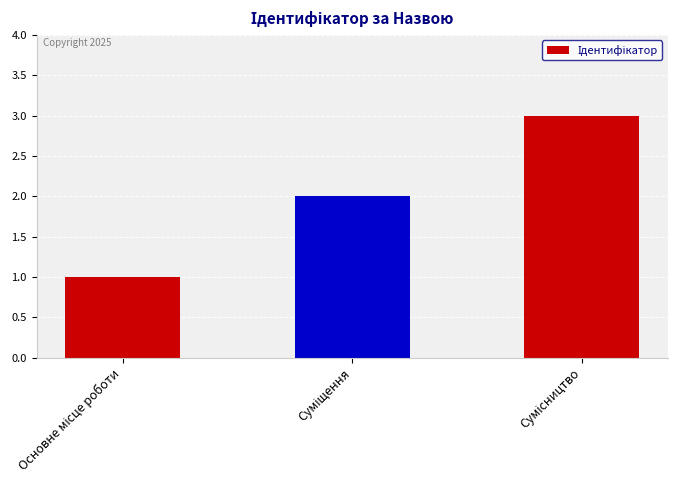

What is the greatest value displayed?

3